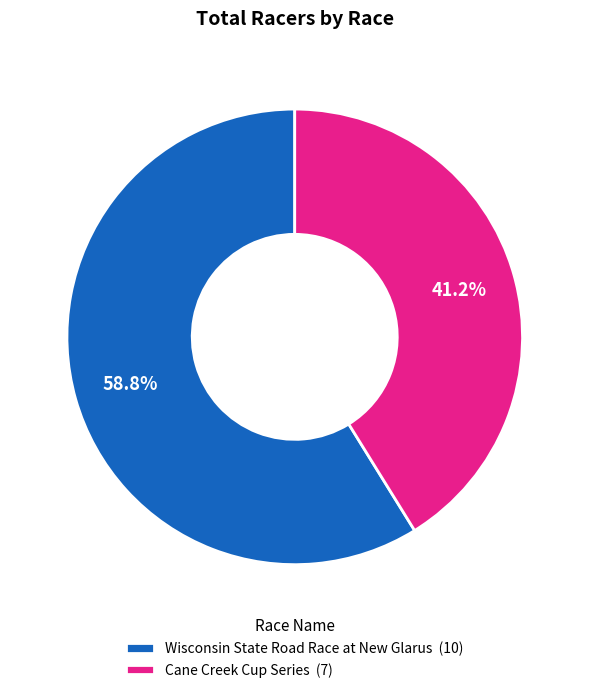

Does any single category account for the majority?

Yes